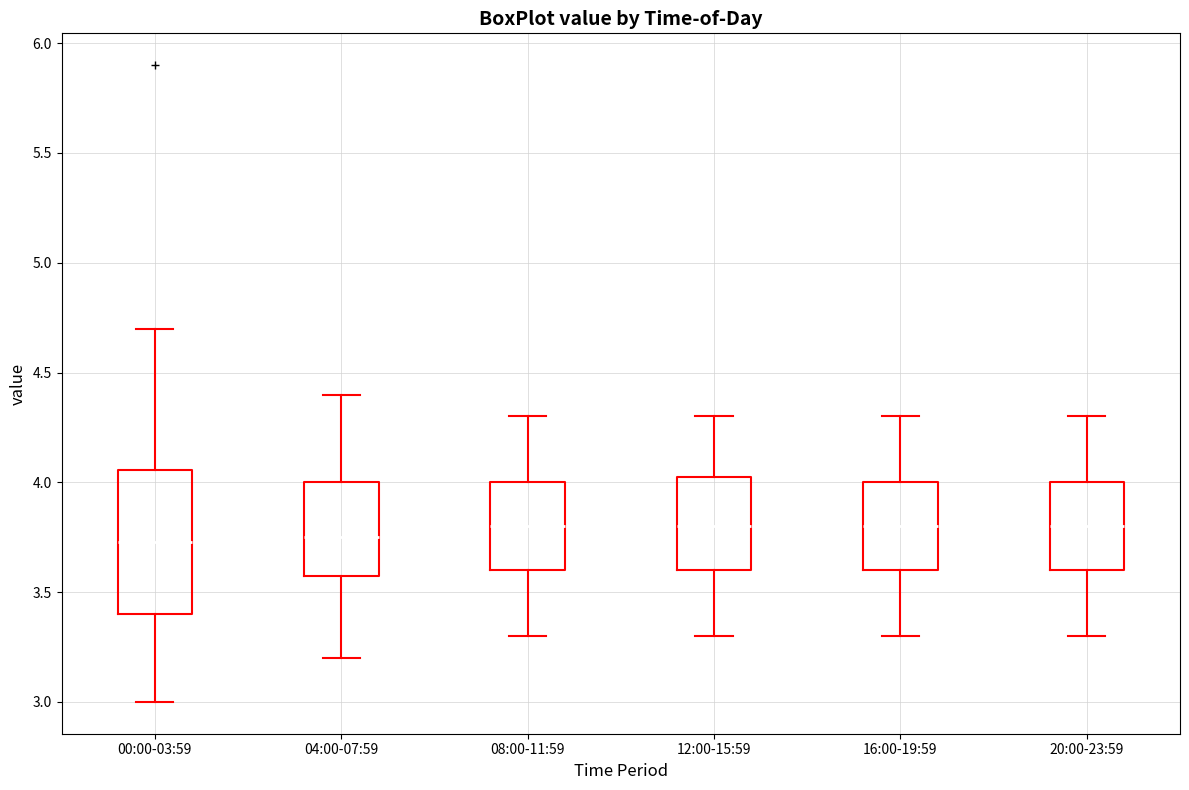

Where does the upper whisker of the box for 04:00-07:59 end on the y-axis? The values are not printed on the chart, so give them approximately, as read against the axis.

4.40